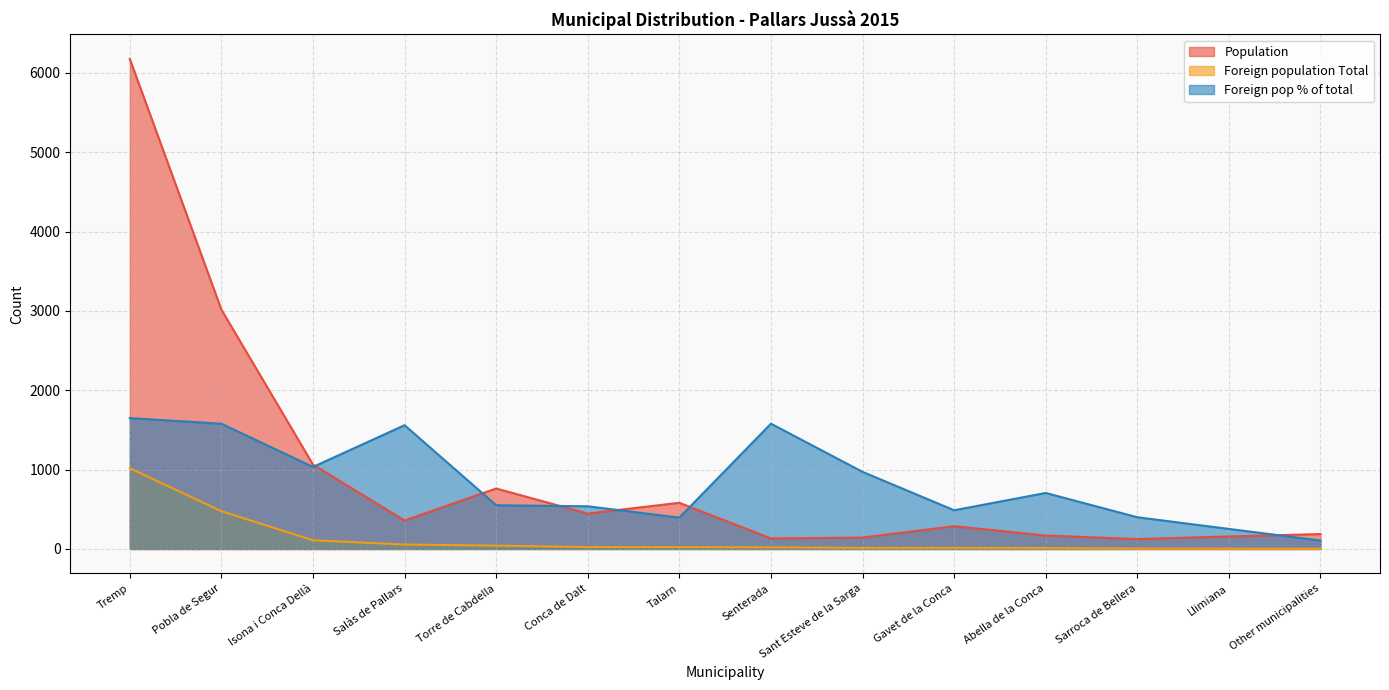

What are all the series names shown in the legend?

Population, Foreign population Total, Foreign pop % of total